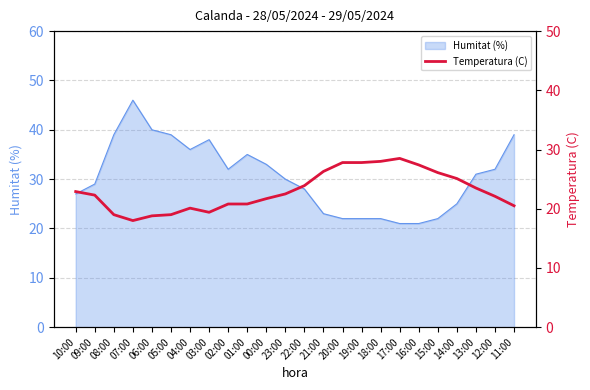

Is it true that the value at 03:00 is 19.4?

True